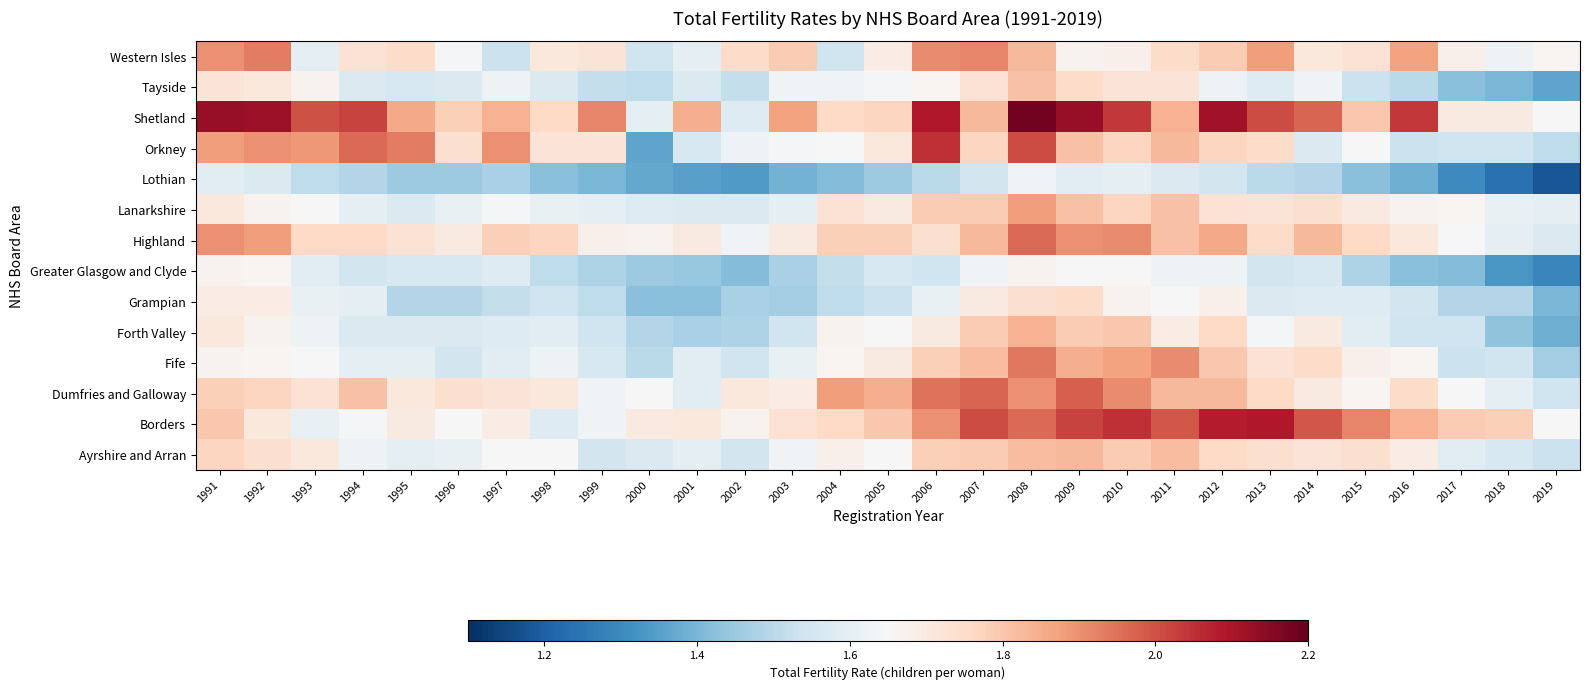

Which label corresponds to the largest value in the chart?

2008